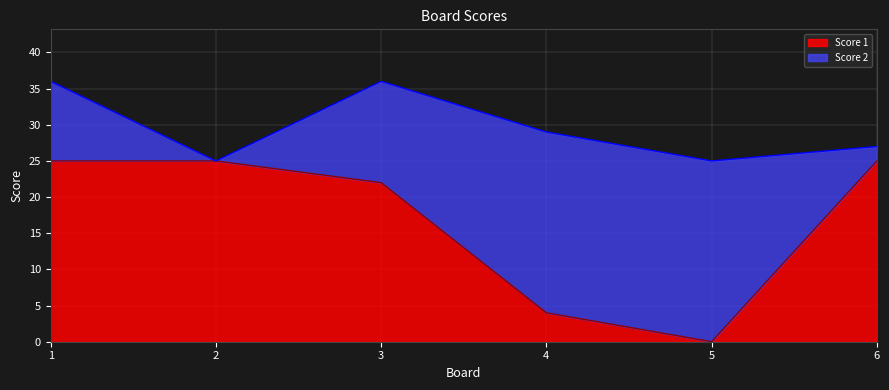

Reading left to right, what are the values for Score 1?

25	25	22	4	0	25